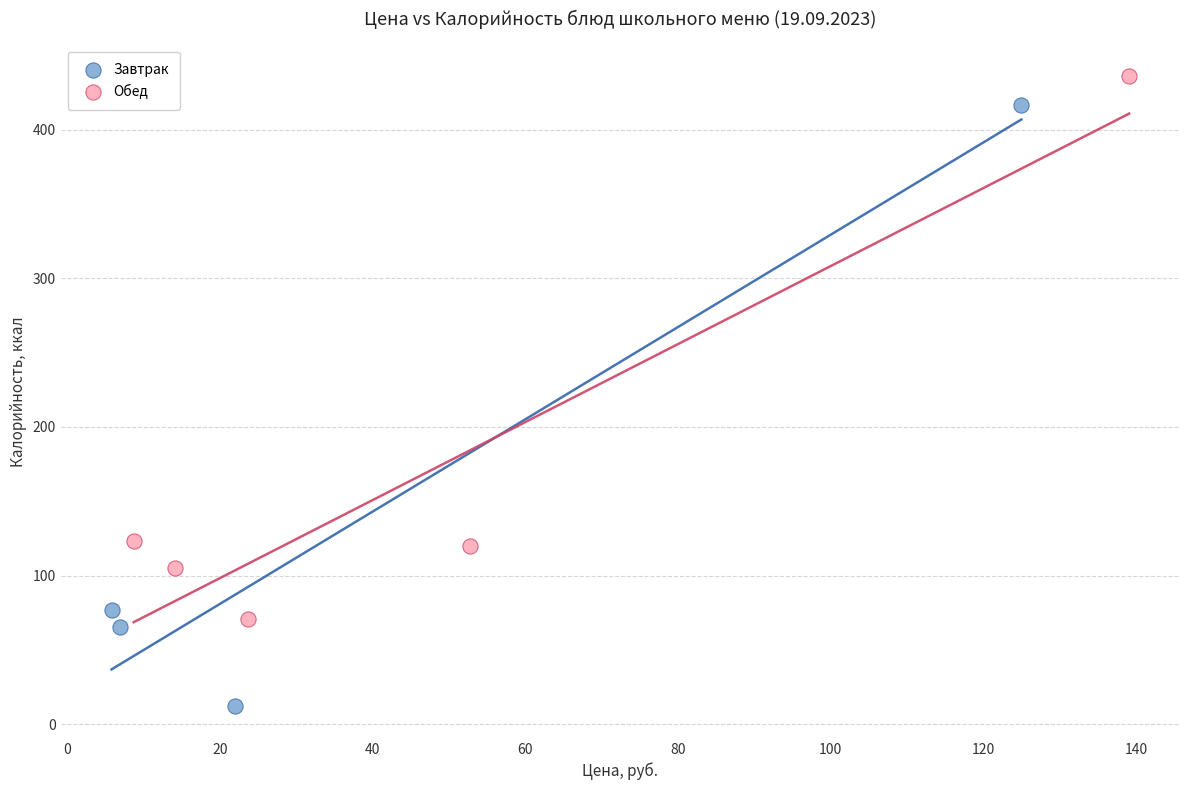

Which series has the largest Y range (max minus min)?

Завтрак